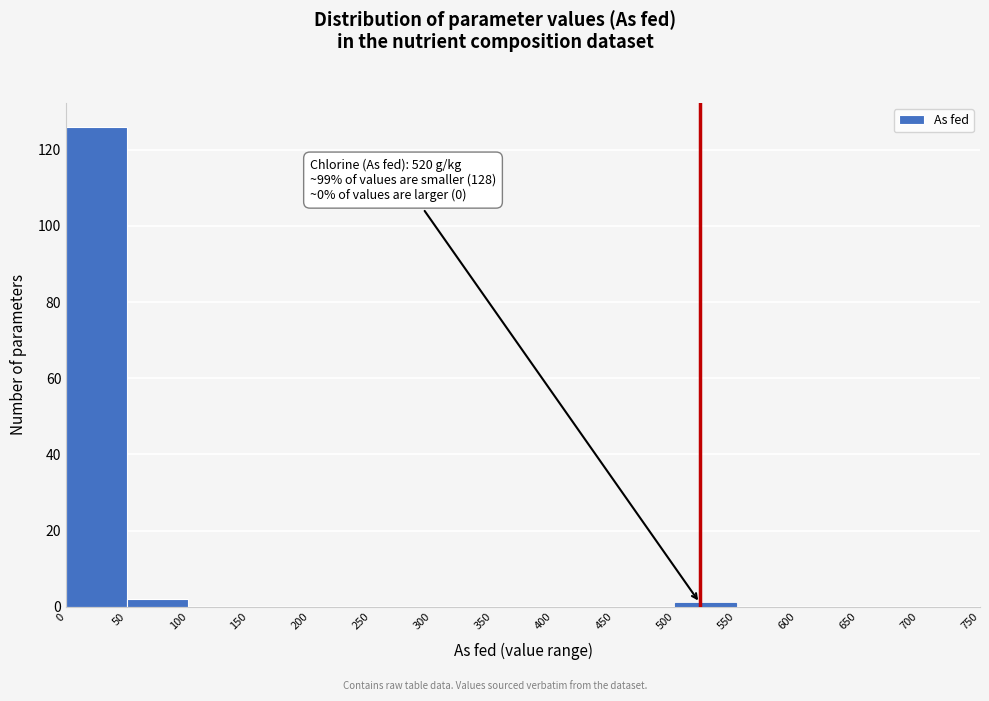

Over which range of the x-axis is the bar tallest?

0 to 50